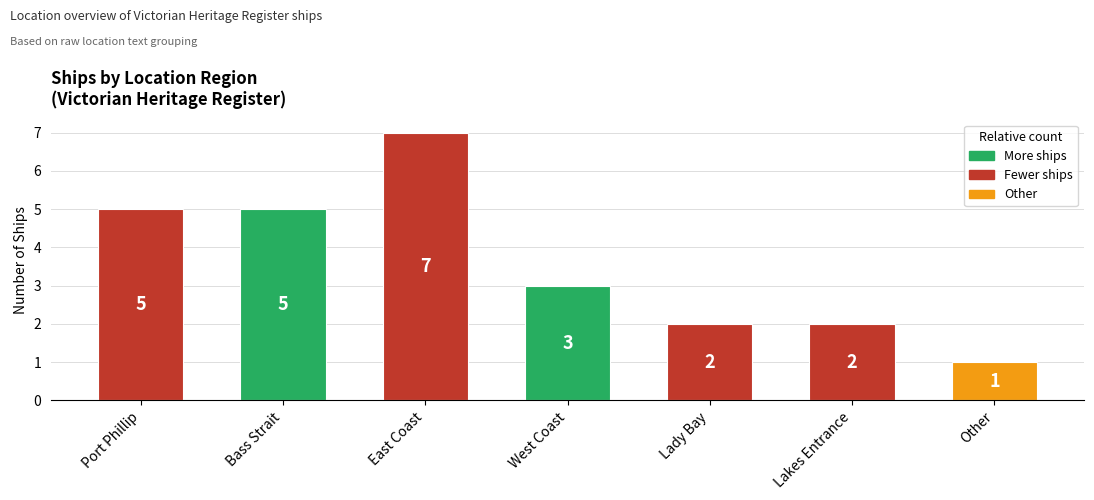

What position from the left is Lakes Entrance?

6